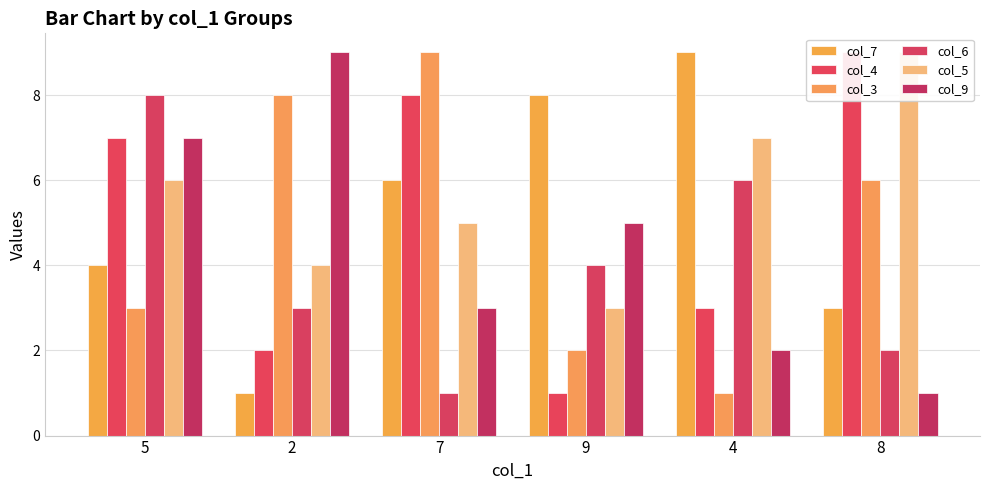

Is it true that col_6 equals 2 at 8?

True